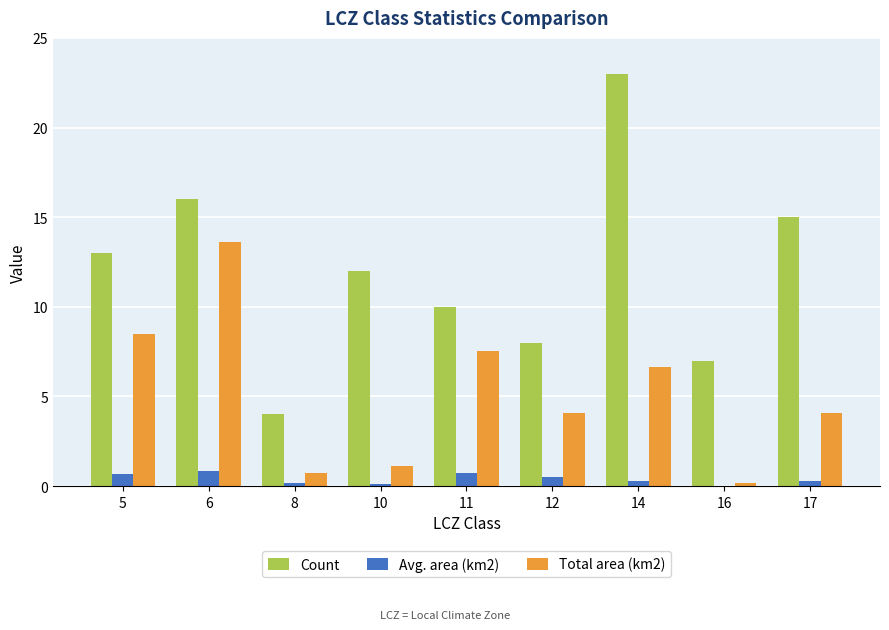

Which series has the largest total across all categories?

Count